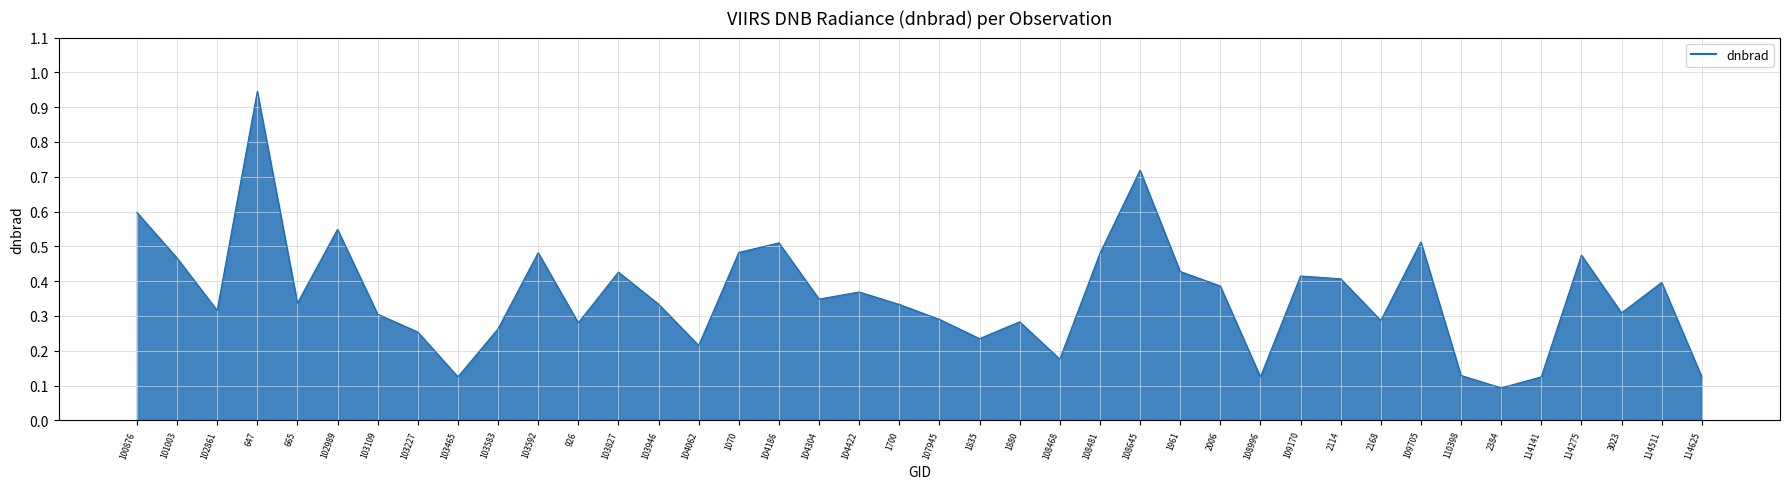

At which category does the chart reach its peak across all series?

647